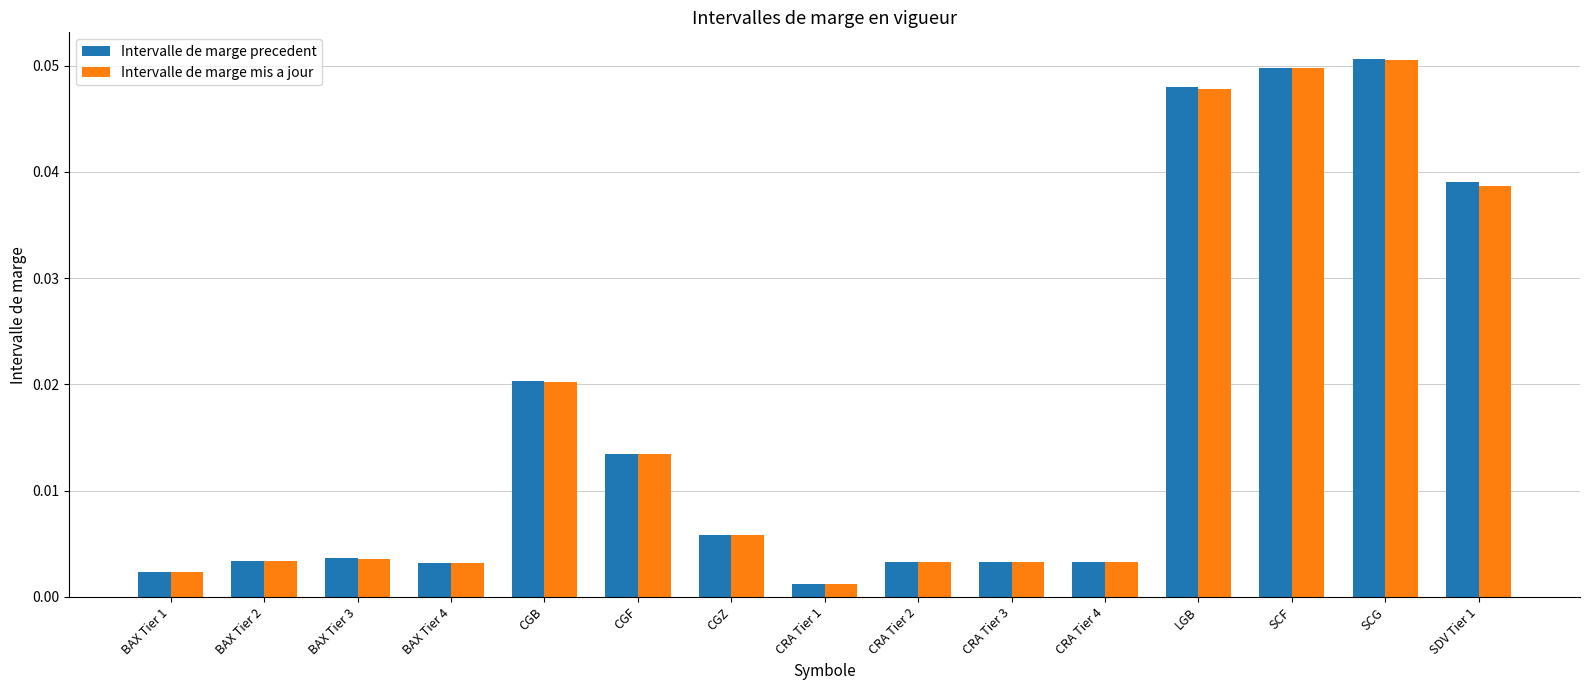

How many bars are there in total?

30